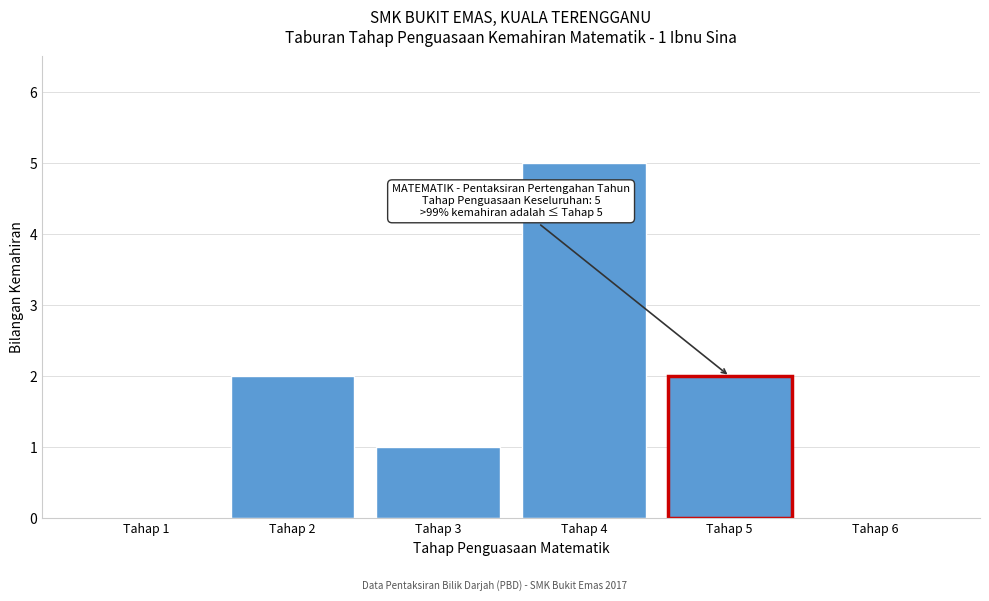

Reading left to right, extract all data points from this chart.

Tahap 1=0	Tahap 2=2	Tahap 3=1	Tahap 4=5	Tahap 5=2	Tahap 6=0